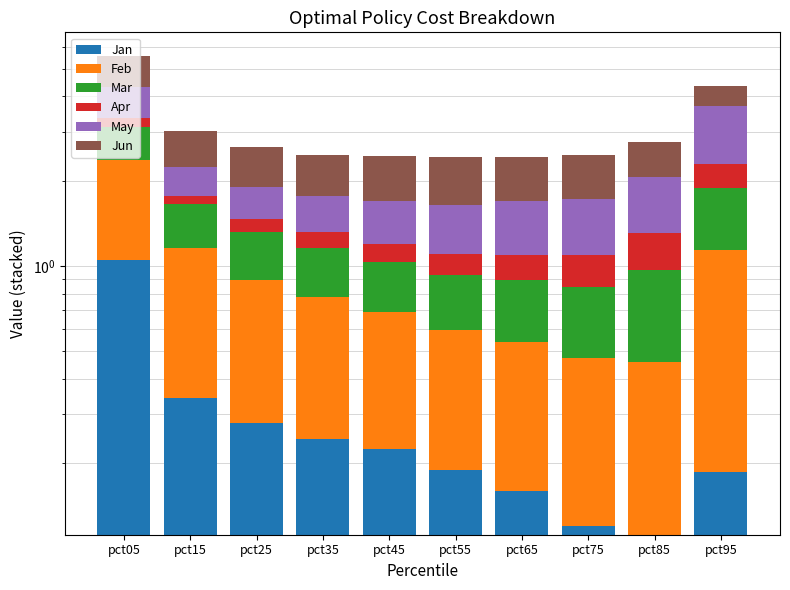

What is the difference between the maximum and second lowest values in the Mar series?

0.4